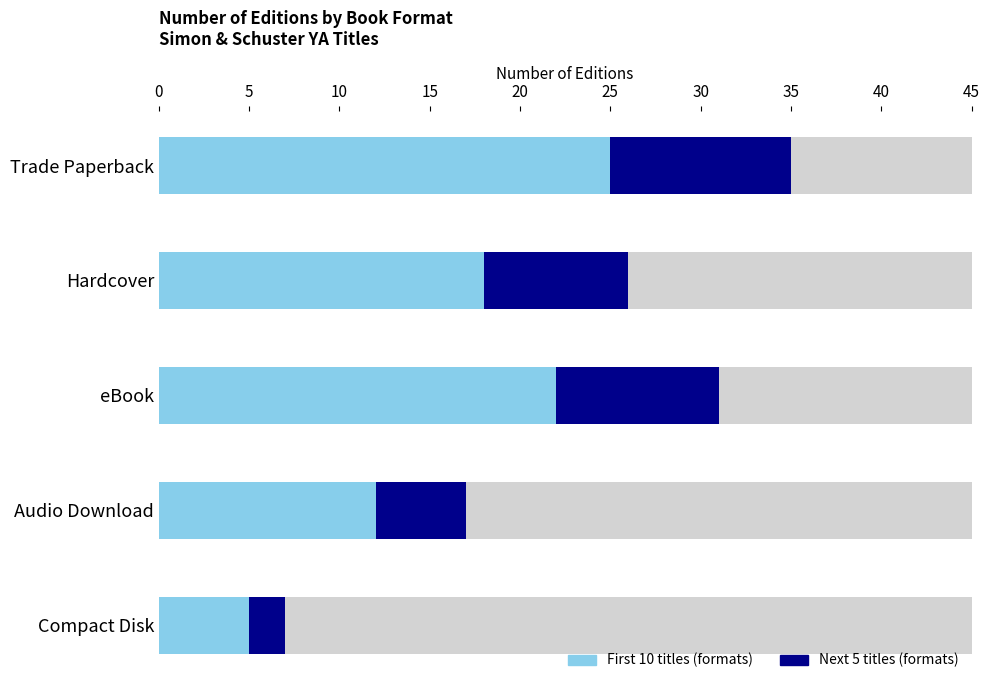

Where is the data nearest to the value 16?

Audio Download